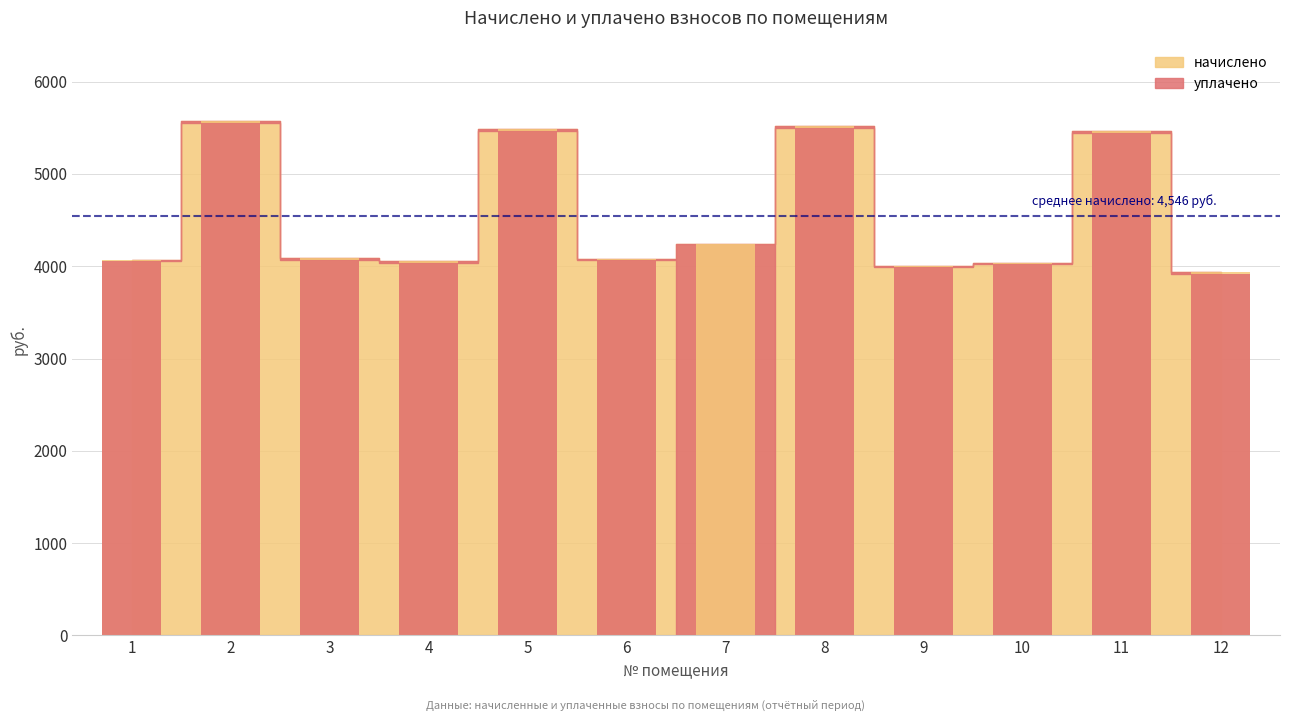

List the series in order of their overall mean, lowest first.

уплачено, начислено